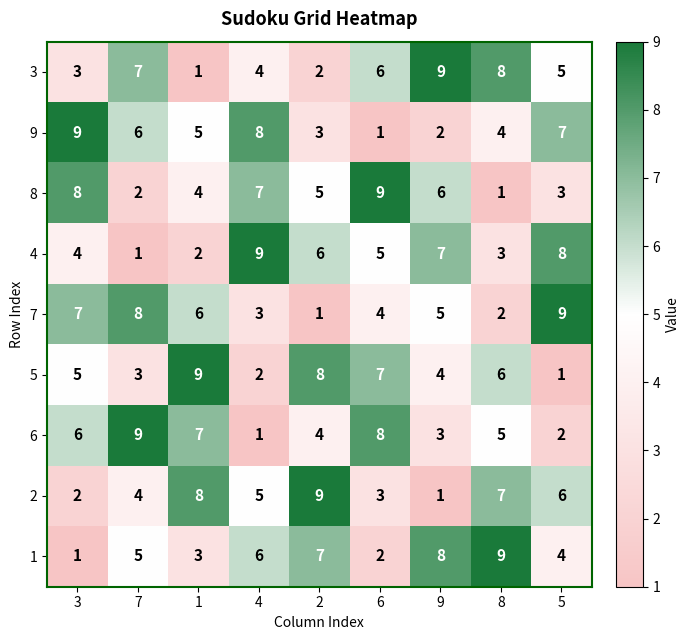

Which series changed the most between 7 and 2?

7